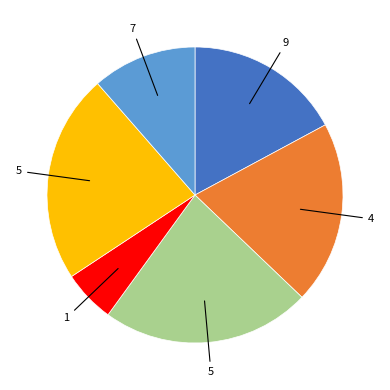

Does any single category account for the majority?

No